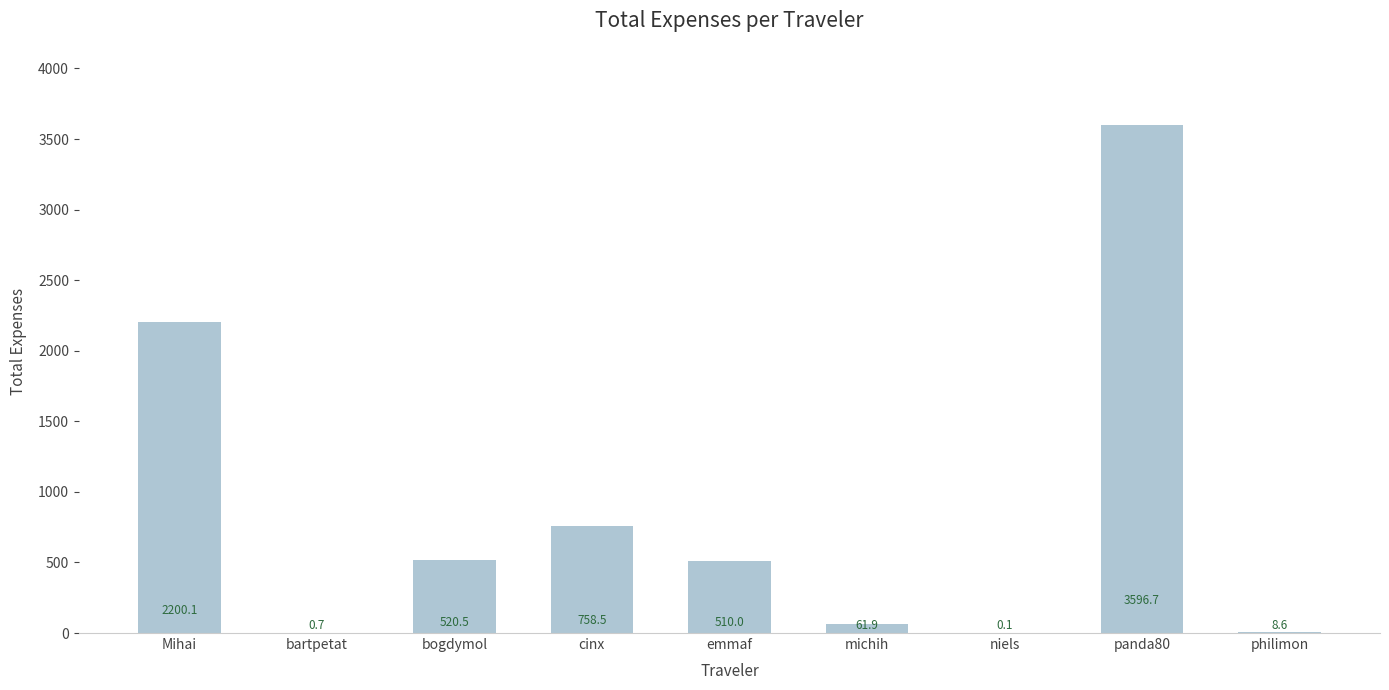

At which label is the value closest to 1798?

Mihai